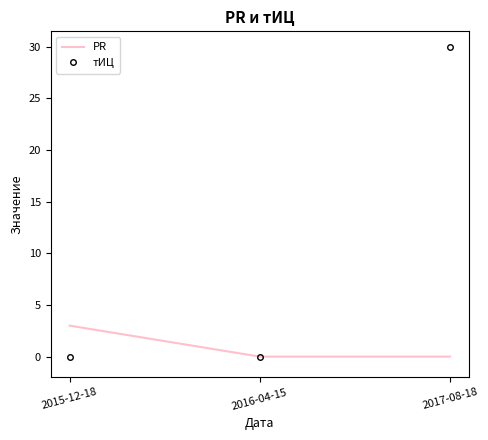

Which series has the largest range (max minus min)?

тИЦ